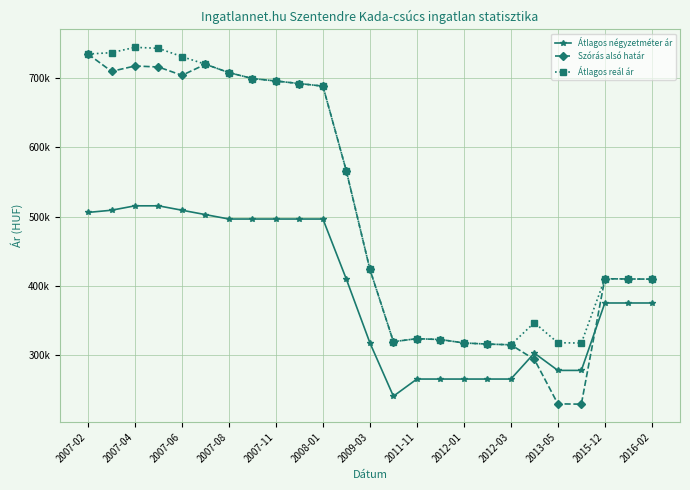

What are all the series names shown in the legend?

Átlagos négyzetméter ár, Szórás alsó határ, Átlagos reál ár